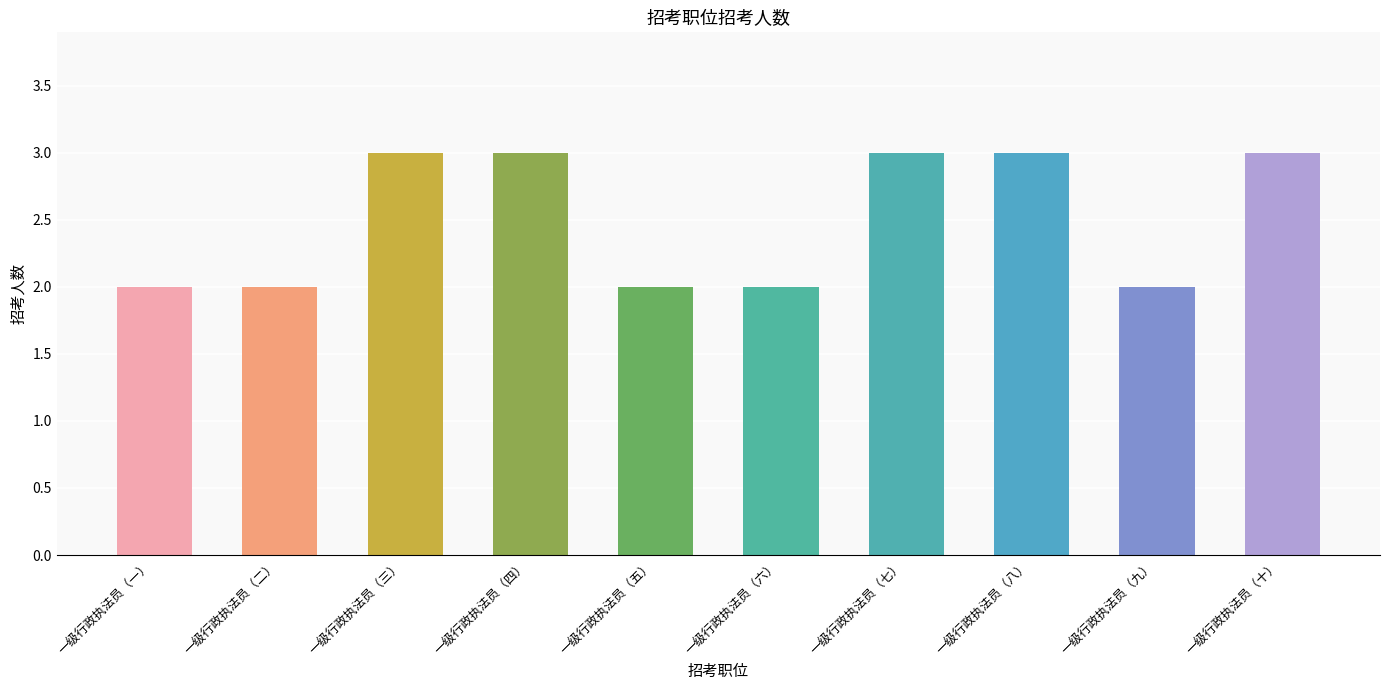

What is the sum of all values?

25